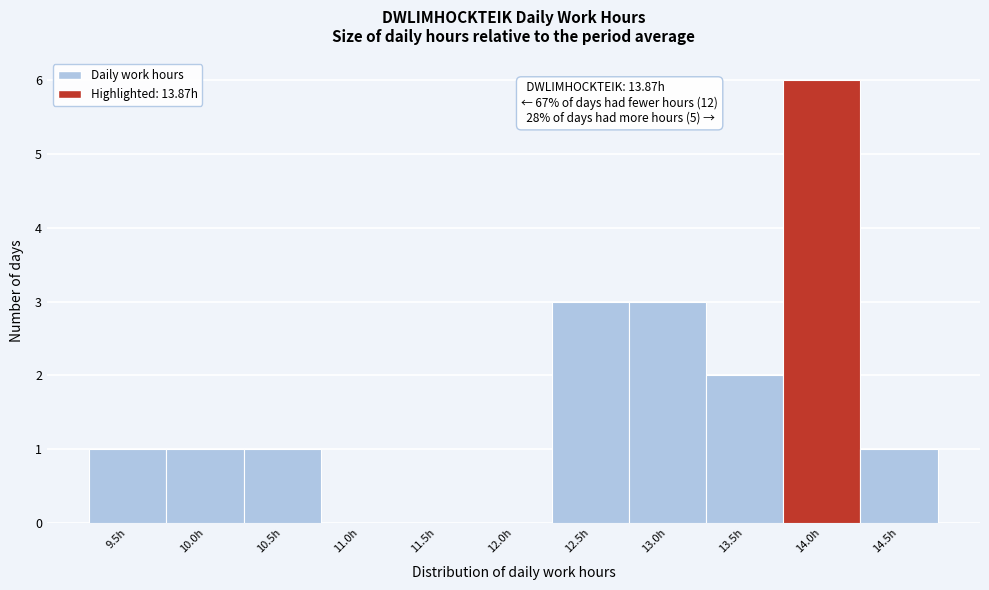

Over which range of the x-axis is the bar tallest?

13.77 to 14.27